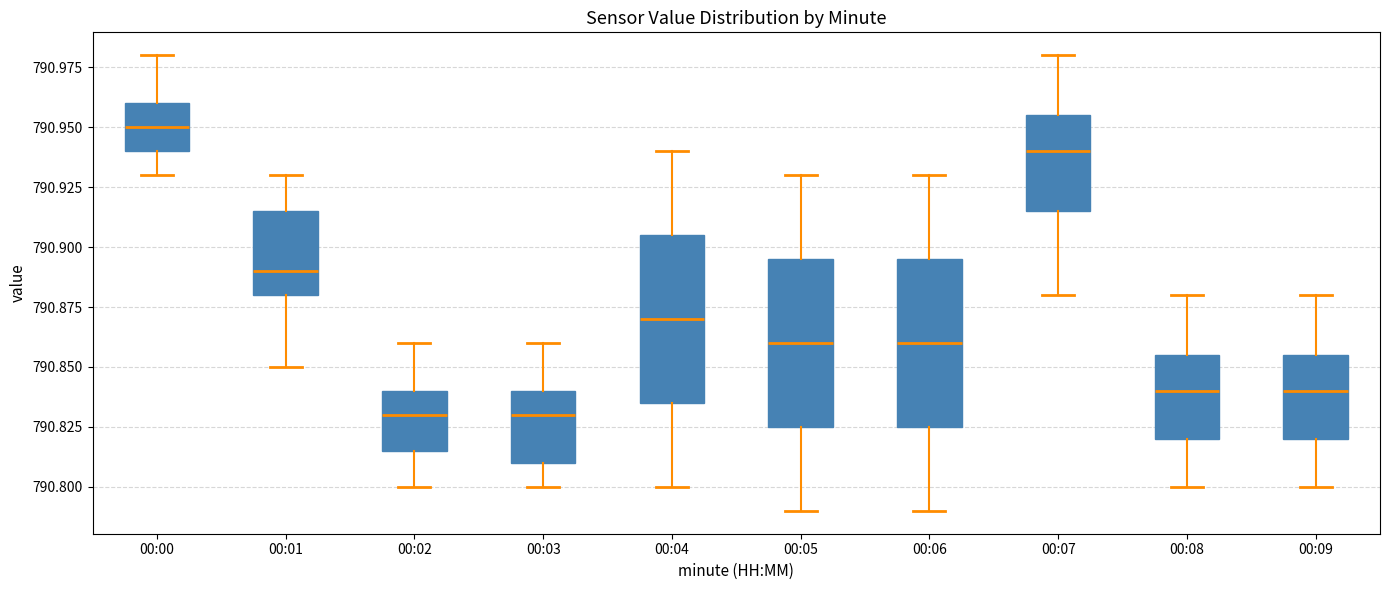

Reading left to right, read every box against the y-axis: the position of its median line, the range the box covers, and the ends of its whiskers. The values are not printed on the chart, so give them approximately, as read against the axis.

00:00: median 790.950, box 790.940 to 790.960, whiskers 790.930 to 790.980
00:01: median 790.890, box 790.880 to 790.915, whiskers 790.850 to 790.930
00:02: median 790.830, box 790.815 to 790.840, whiskers 790.800 to 790.860
00:03: median 790.830, box 790.810 to 790.840, whiskers 790.800 to 790.860
00:04: median 790.870, box 790.835 to 790.905, whiskers 790.800 to 790.940
00:05: median 790.860, box 790.825 to 790.895, whiskers 790.790 to 790.930
00:06: median 790.860, box 790.825 to 790.895, whiskers 790.790 to 790.930
00:07: median 790.940, box 790.915 to 790.955, whiskers 790.880 to 790.980
00:08: median 790.840, box 790.820 to 790.855, whiskers 790.800 to 790.880
00:09: median 790.840, box 790.820 to 790.855, whiskers 790.800 to 790.880